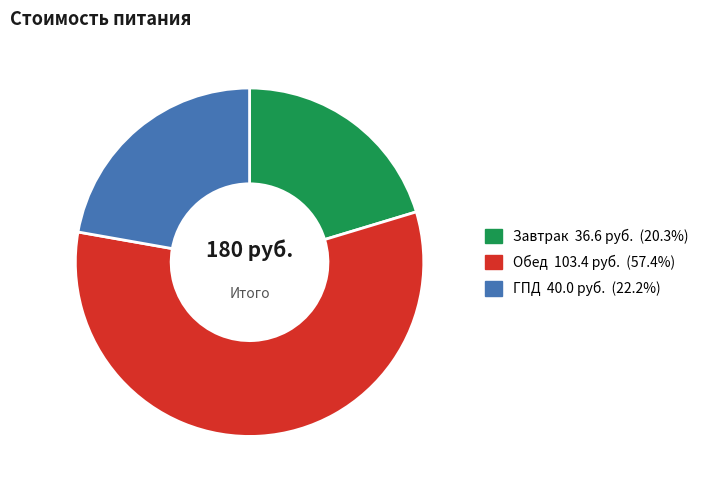

Is there any slice that represents more than half of the pie?

Yes